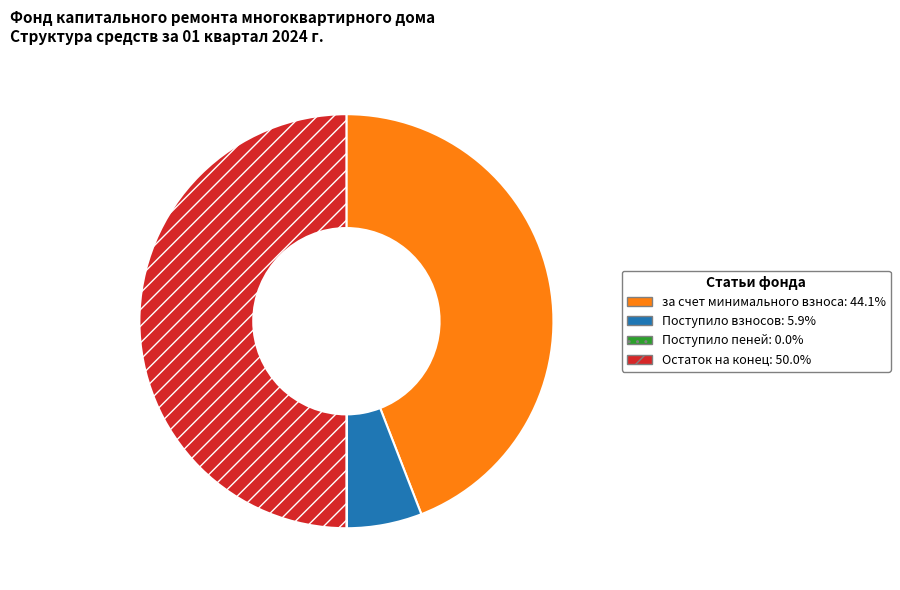

Is the sum of Поступило взносов: 5.9% and Остаток на конец: 50.0% greater than half?

Yes